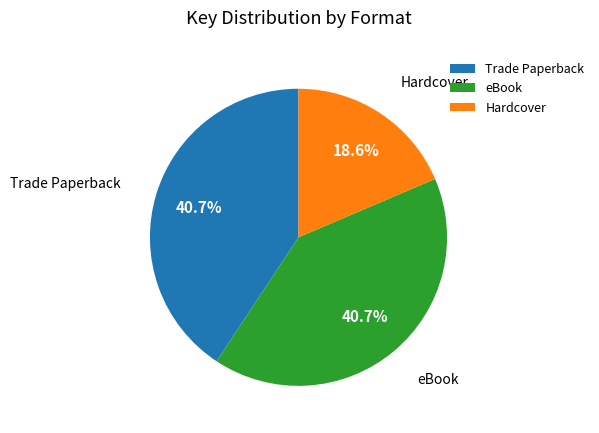

Approximately how many times larger is the value at Trade Paperback compared to Hardcover?

2.2